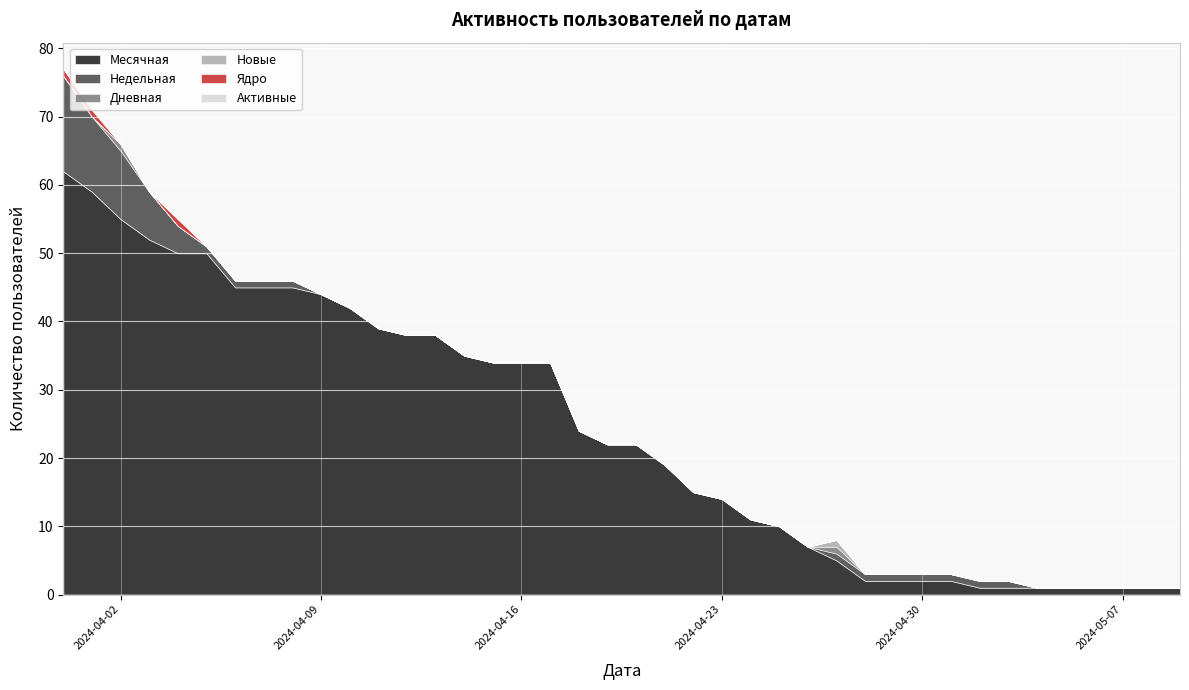

What is the total value across all series at 2024-04-09?

44